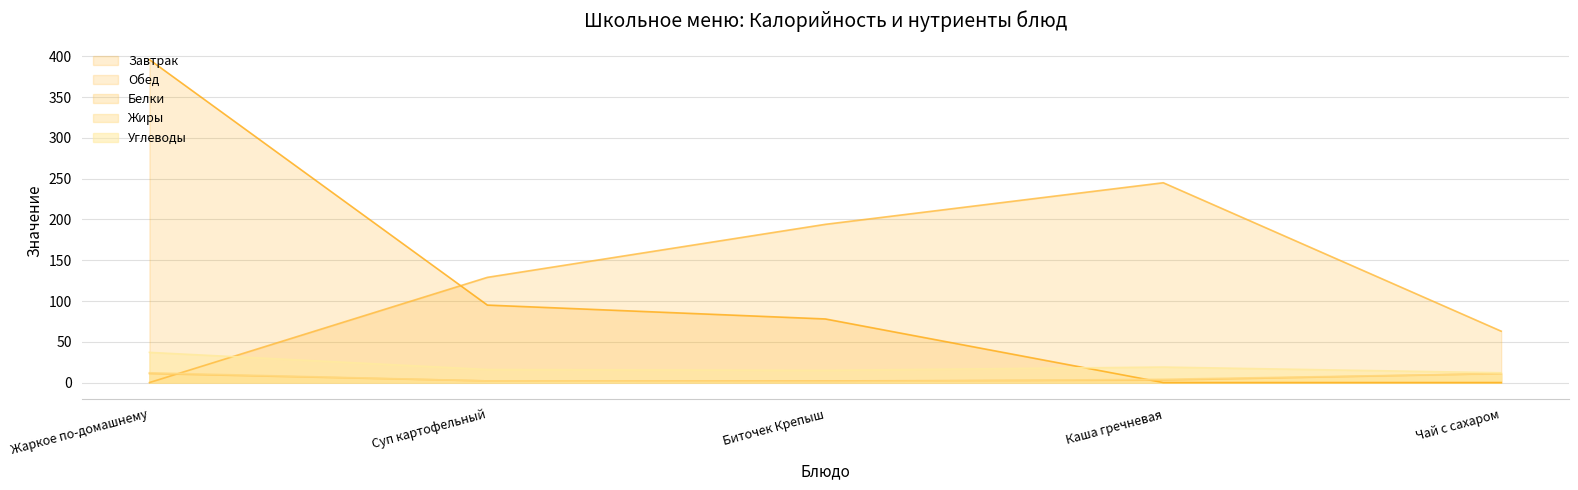

What are all the series names shown in the legend?

Завтрак, Обед, Белки, Жиры, Углеводы